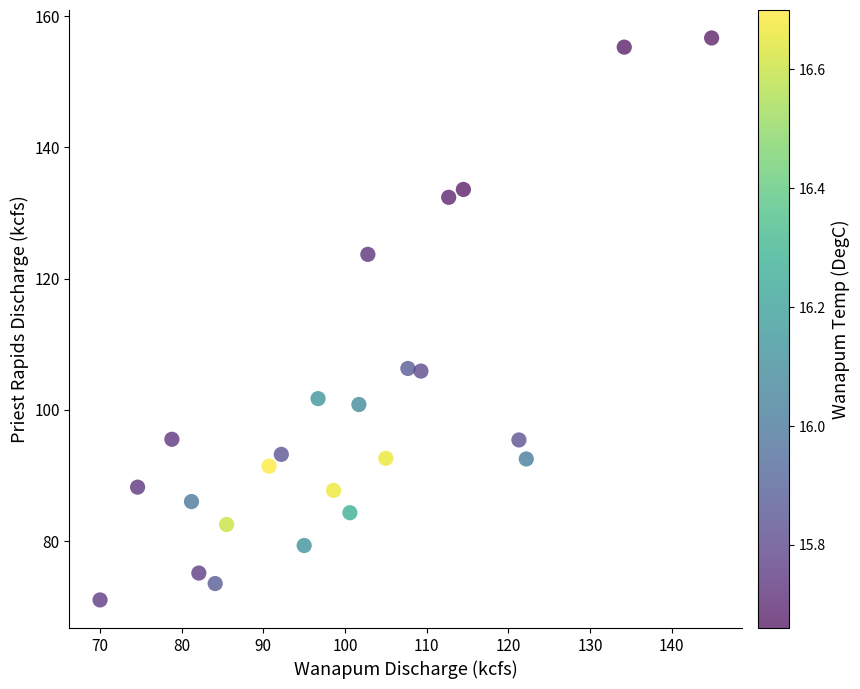

What is the range of Y values (max minus min)?

85.7